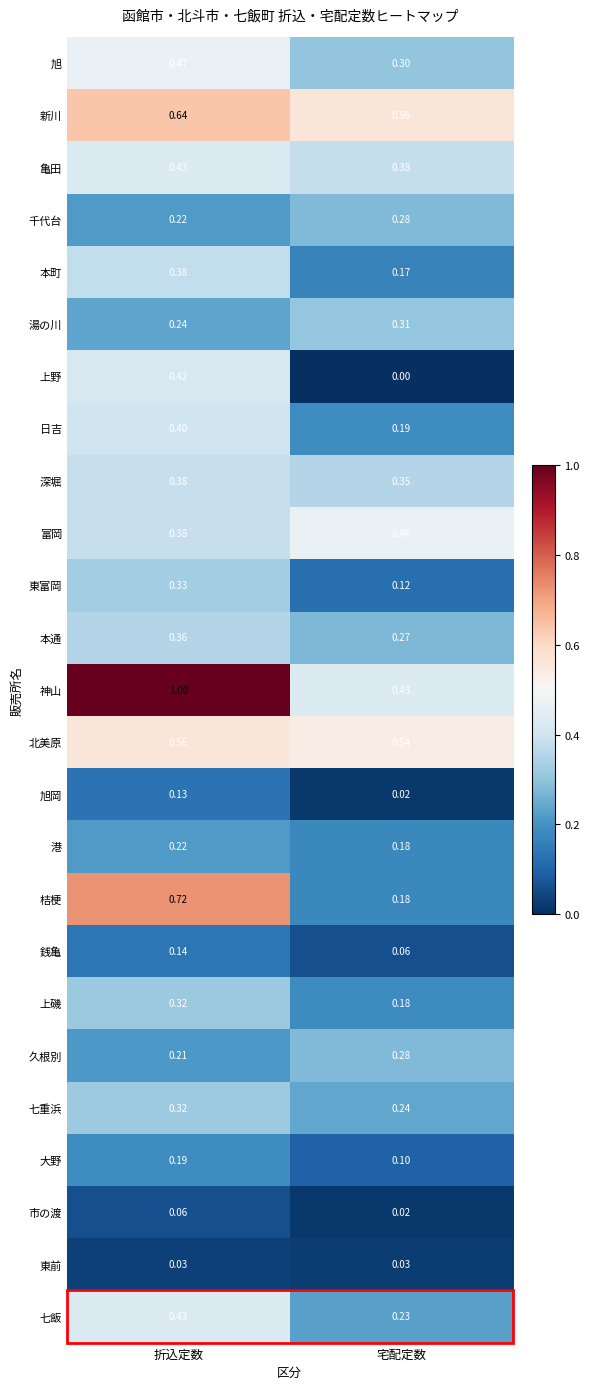

Rank the categories by 富岡 value from highest to lowest.

宅配定数, 折込定数